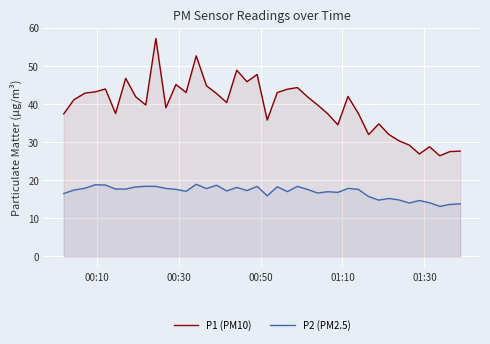

True or false: P2 (PM2.5) and P1 (PM10) intersect in this chart.

False